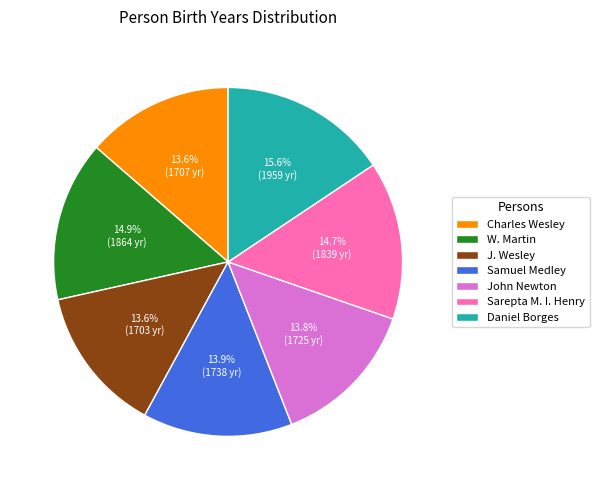

Approximately how many times larger is the value at Sarepta M. I. Henry compared to Charles Wesley?

1.1